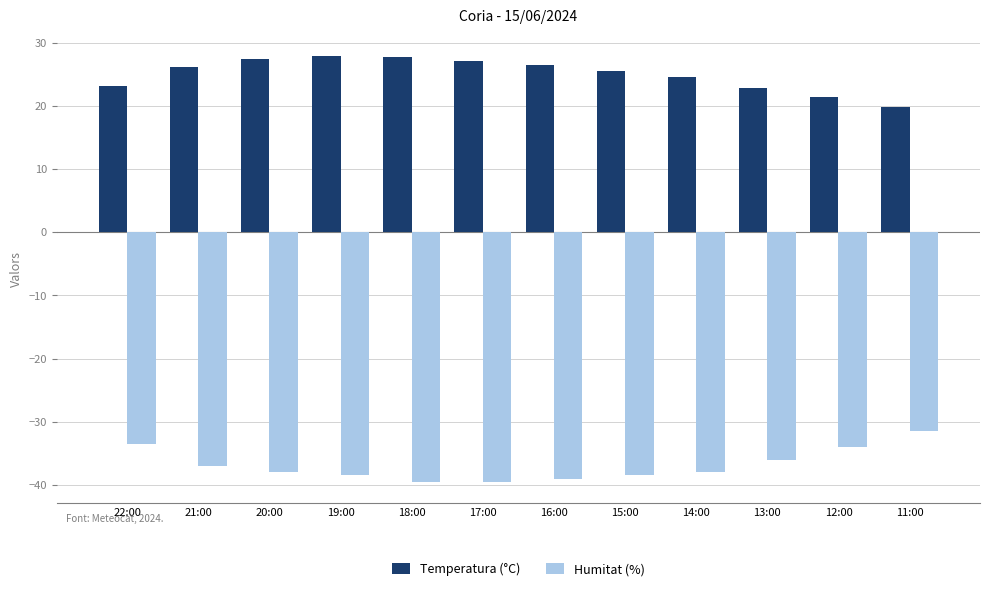

What is the sum of all Humitat (%) values?

-443.0